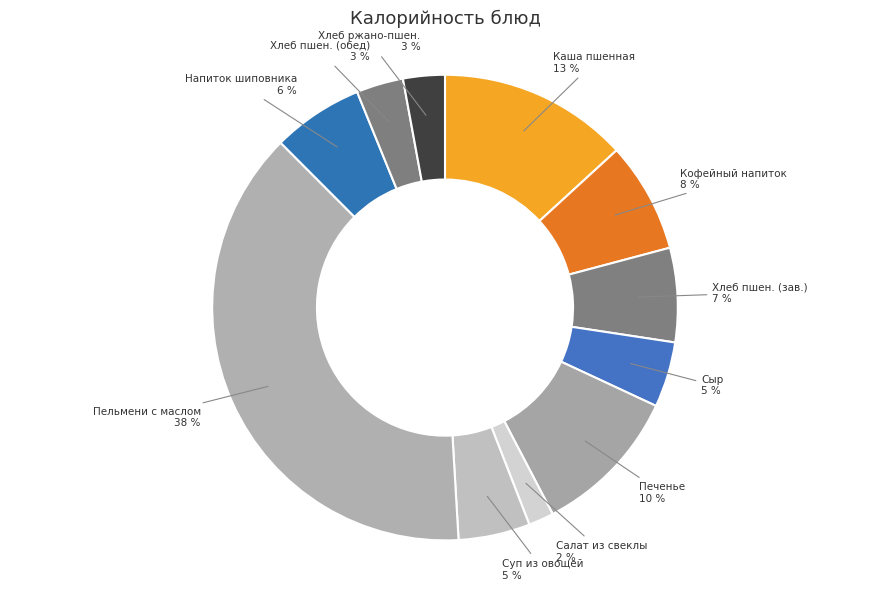

Count the number of slices in the pie.

11